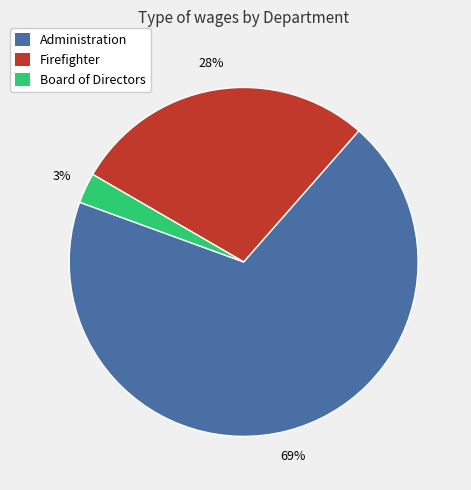

Which slice is the largest?

Administration